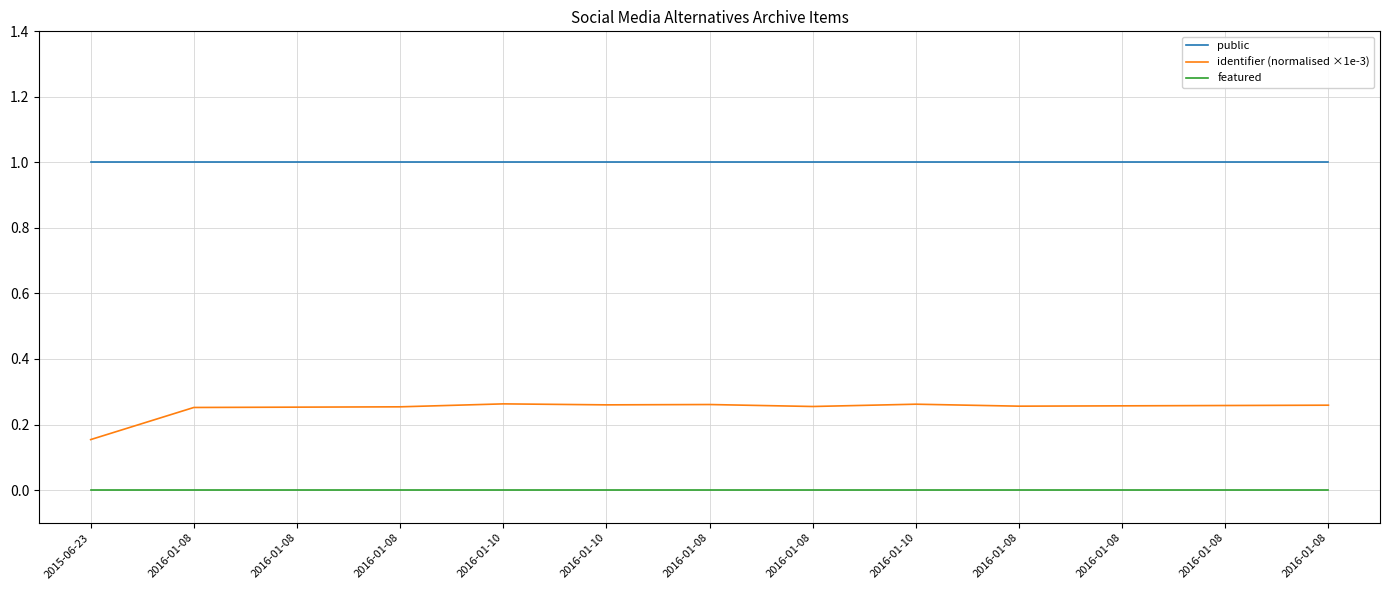

True or false: public and identifier (normalised ×1e-3) intersect in this chart.

False